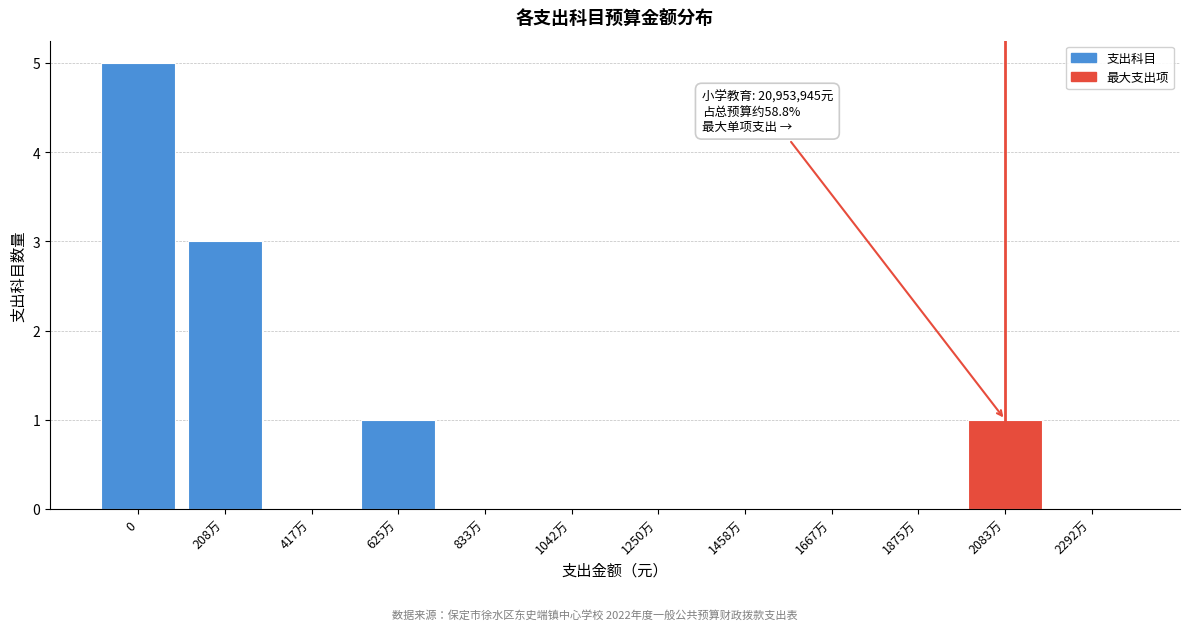

Reading left to right, what are all the values shown in this chart?

0=5	208万=3	417万=0	625万=1	833万=0	1042万=0	1250万=0	1458万=0	1667万=0	1875万=0	2083万=1	2292万=0